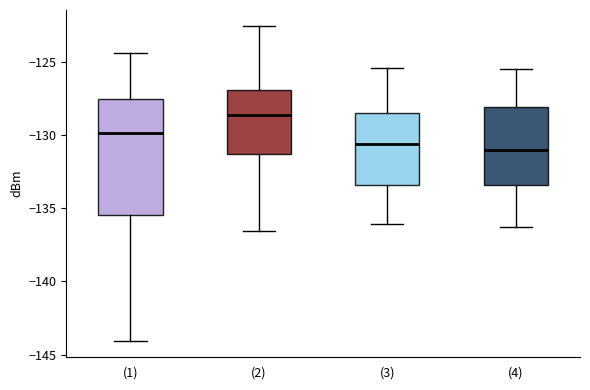

Where is the upper edge of the box for (1) on the y-axis? The values are not printed on the chart, so give them approximately, as read against the axis.

-127.5